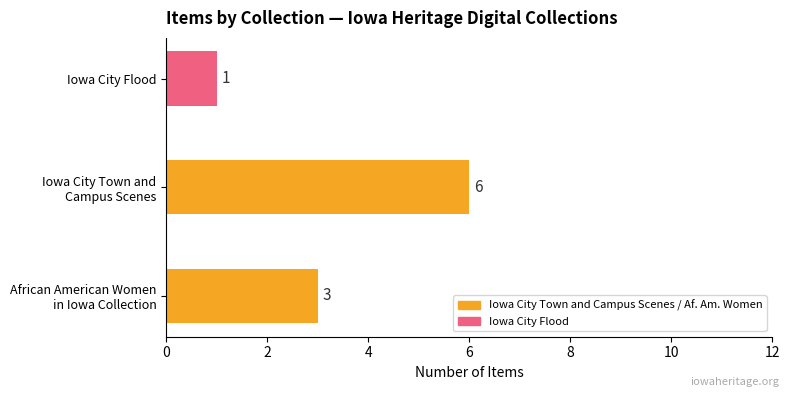

How many values are between 1 and 6?

3